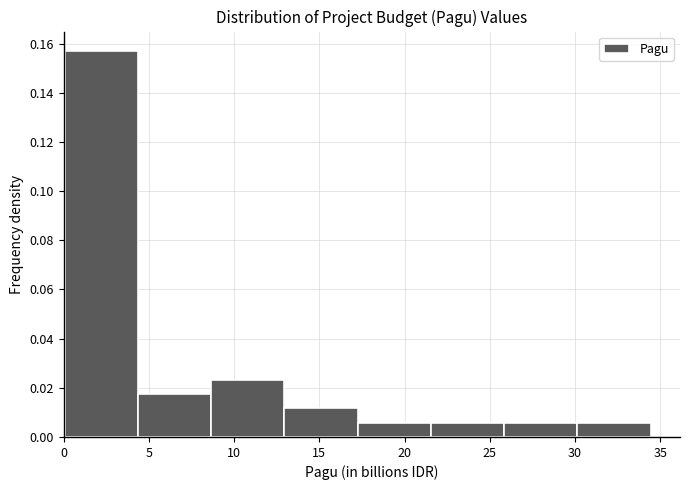

Reading left to right, list every bar in this chart as the range it spans on the x-axis followed by its height. Neither the bar edges nor the heights are printed on the chart, so give them approximately, as read against the axes.

0.0 to 4.5: 0.158
4.5 to 8.5: 0.018
8.5 to 13.0: 0.024
13.0 to 17.0: 0.012
17.0 to 21.5: 0.006
21.5 to 26.0: 0.006
26.0 to 30.0: 0.006
30.0 to 34.5: 0.006